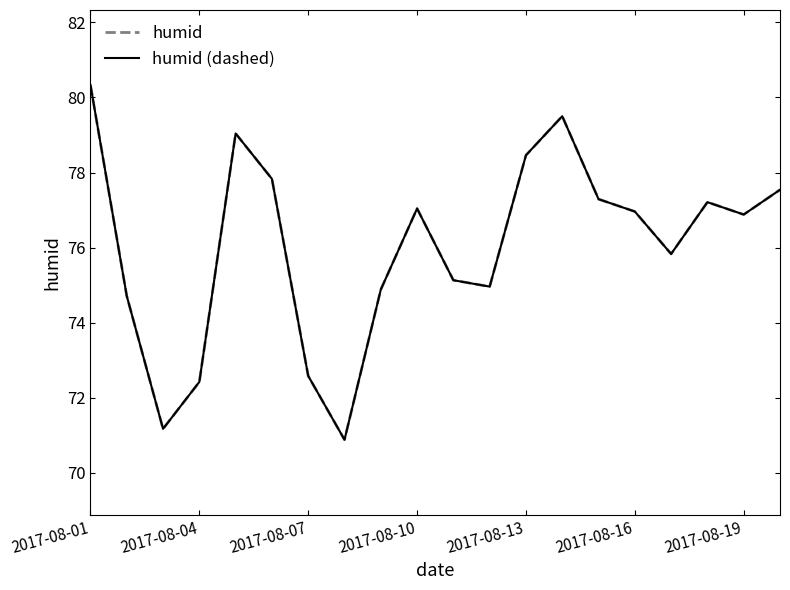

Reading left to right, list all the values displayed in this chart.

daily_mean_humid_dashed: 80.3	74.7	71.2	72.4	79.0	77.8	72.6	70.9	74.9	77.0	75.1	75.0	78.5	79.5	77.3	77.0	75.8	77.2	76.9	77.5
humid: 80.3	74.7	71.2	72.4	79.0	77.8	72.6	70.9	74.9	77.0	75.1	75.0	78.5	79.5	77.3	77.0	75.8	77.2	76.9	77.5